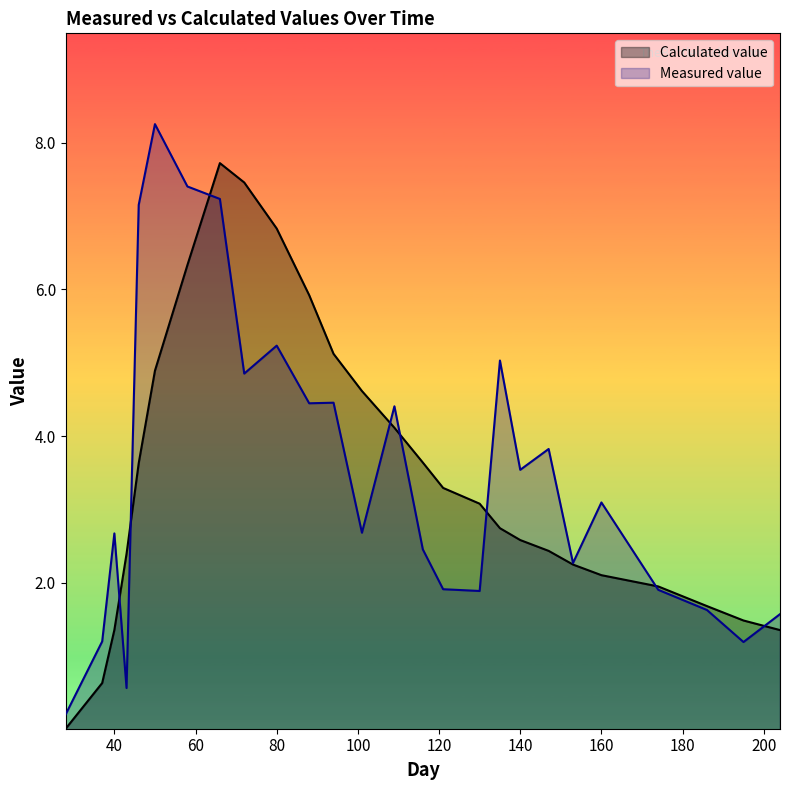

Is it true that Measured value equals 3.0 at 58?

False